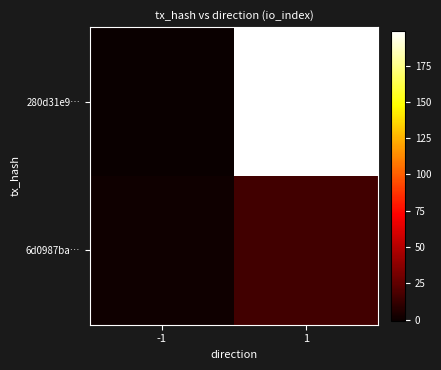

Reading right to left, extract all data points from this chart.

280d31e9…: 1=199	-1=-1
6d0987ba…: 1=16	-1=1